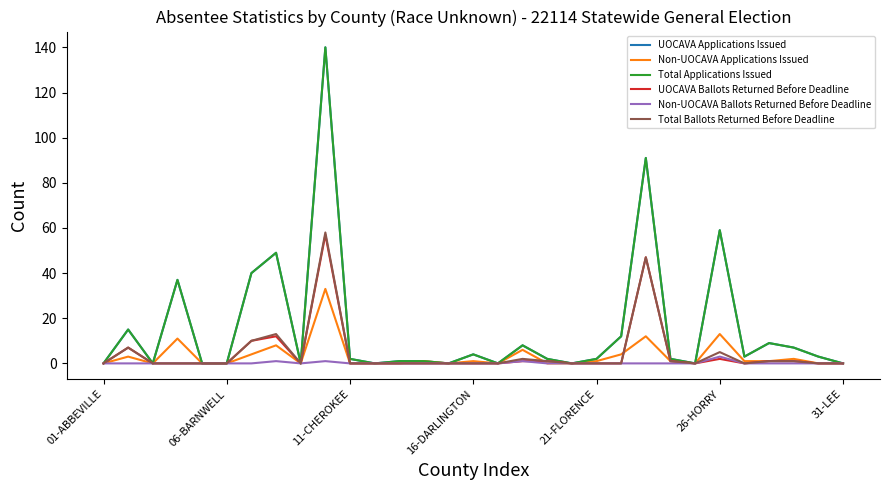

Does the chart display data point markers on the line(s)?

No